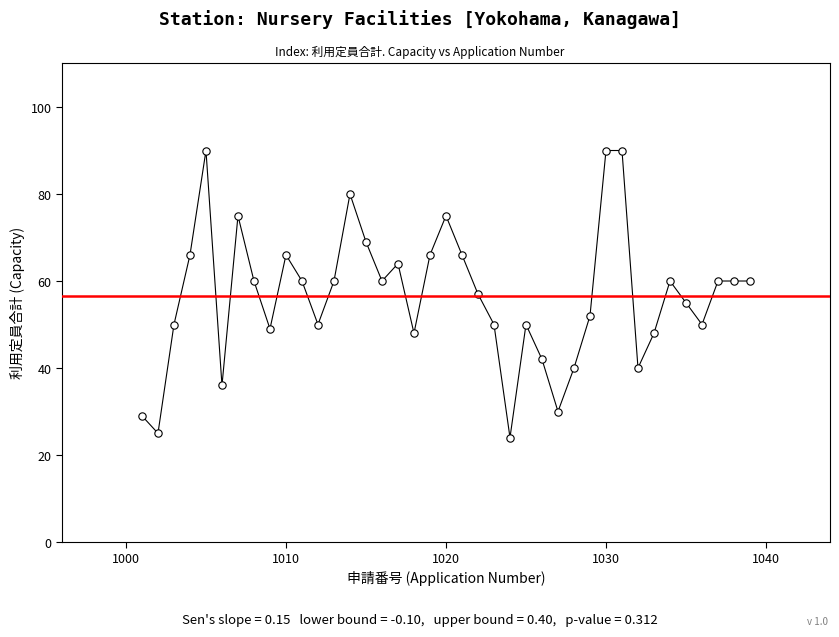

What is the range of Y values (max minus min)?

66